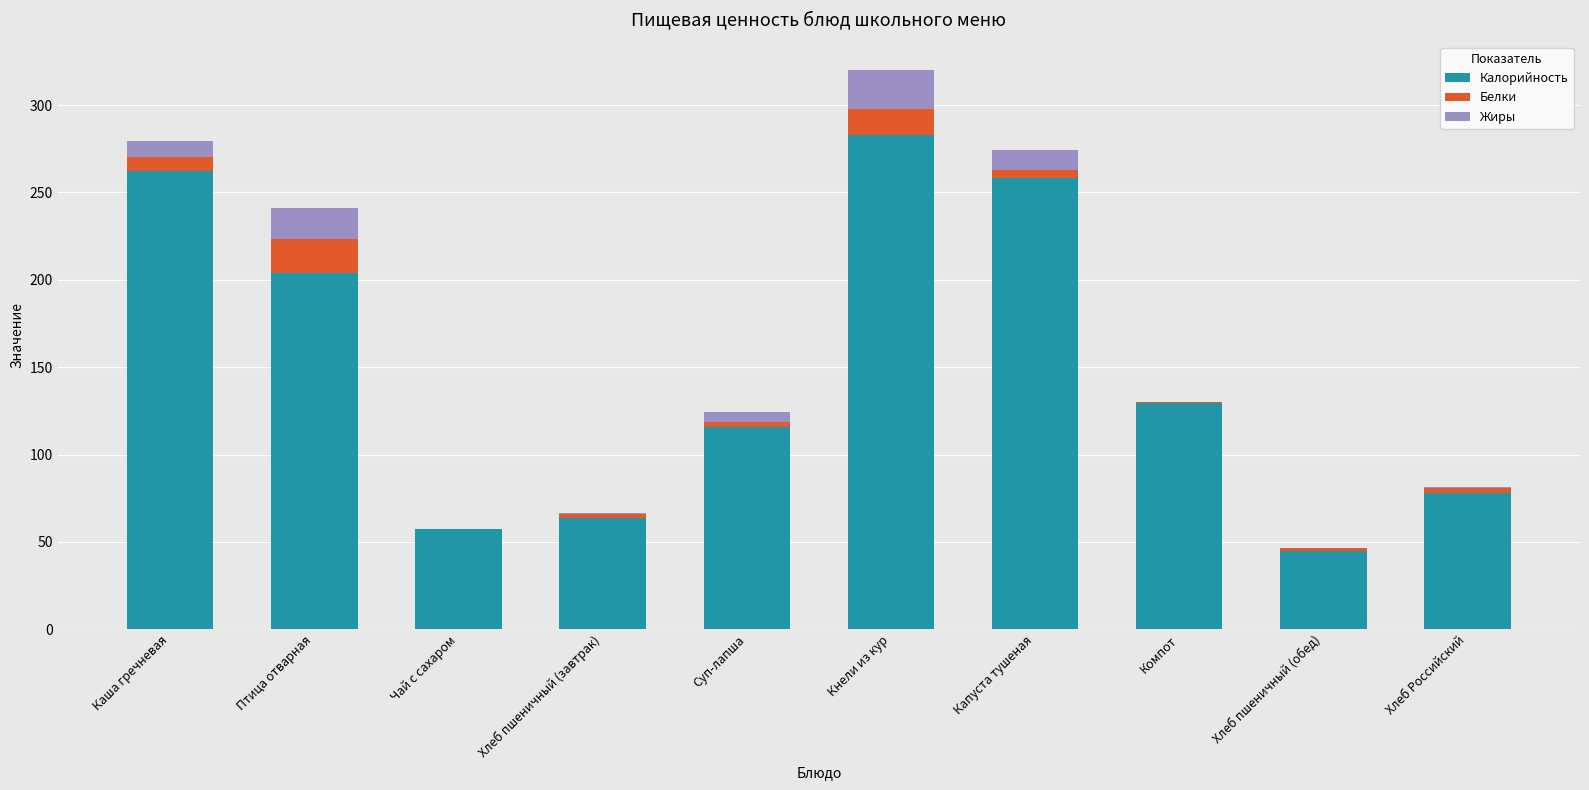

Are the bars grouped side by side (vs. stacked)?

No